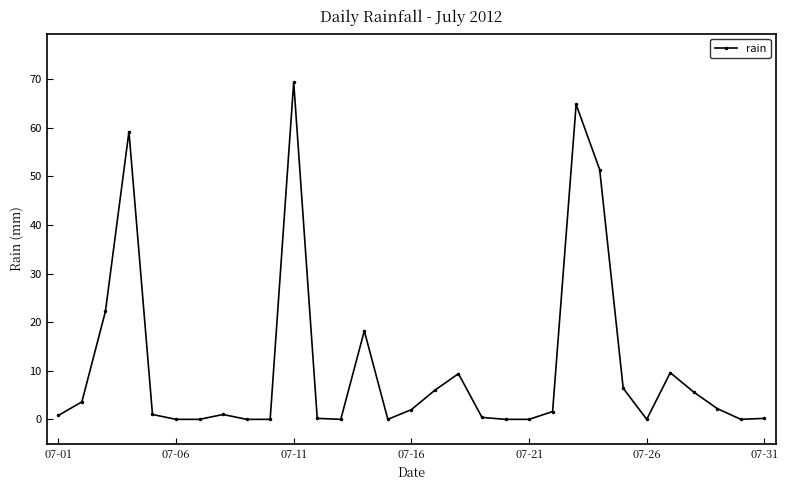

What is the maximum value shown in the chart?

69.4